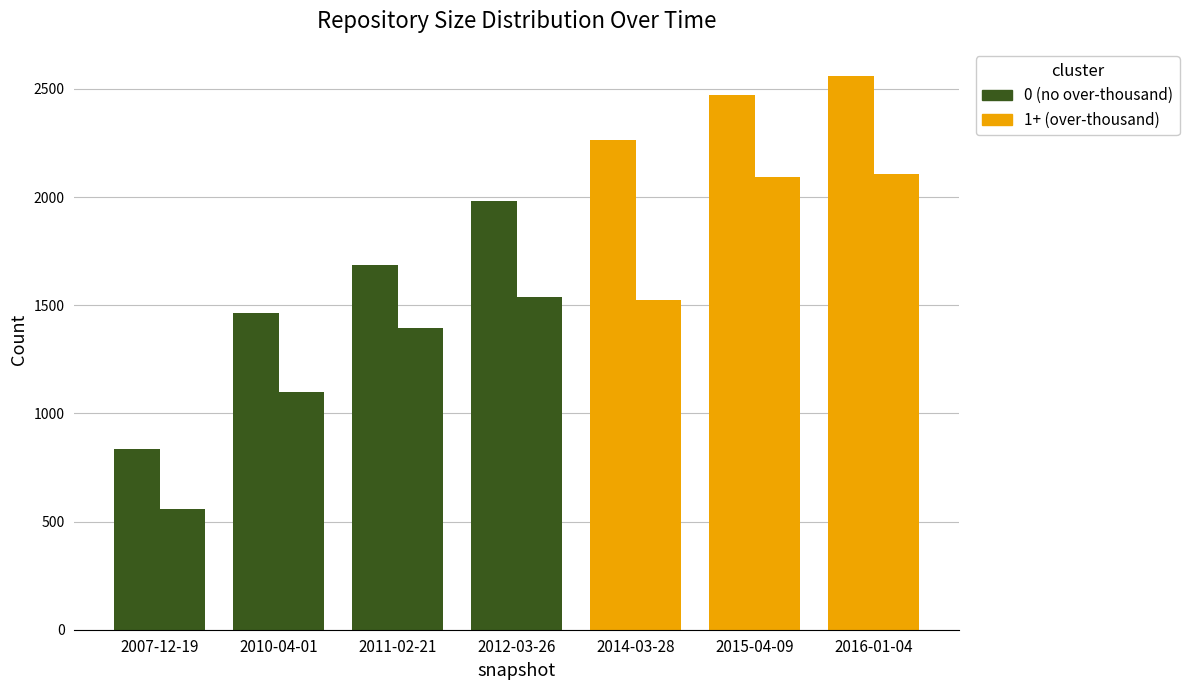

The one_cell series shows 973 at 2014-03-28. True or false?

False